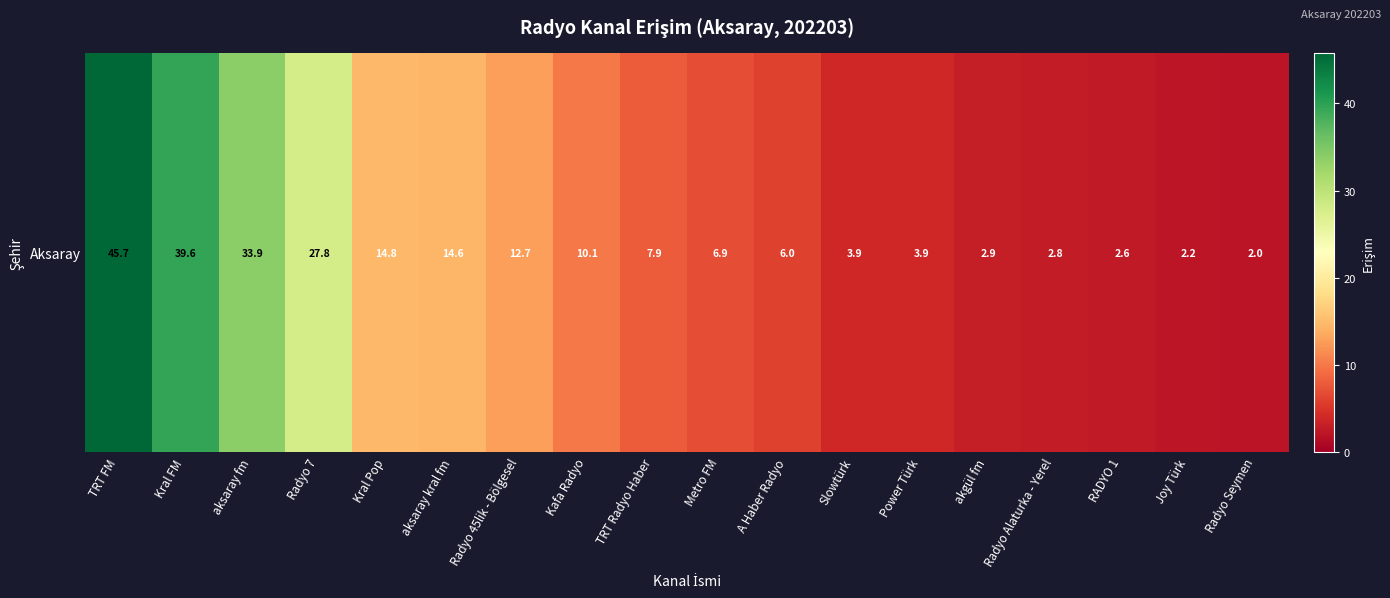

Is it true that the value at Radyo Alaturka - Yerel is 1.1?

False